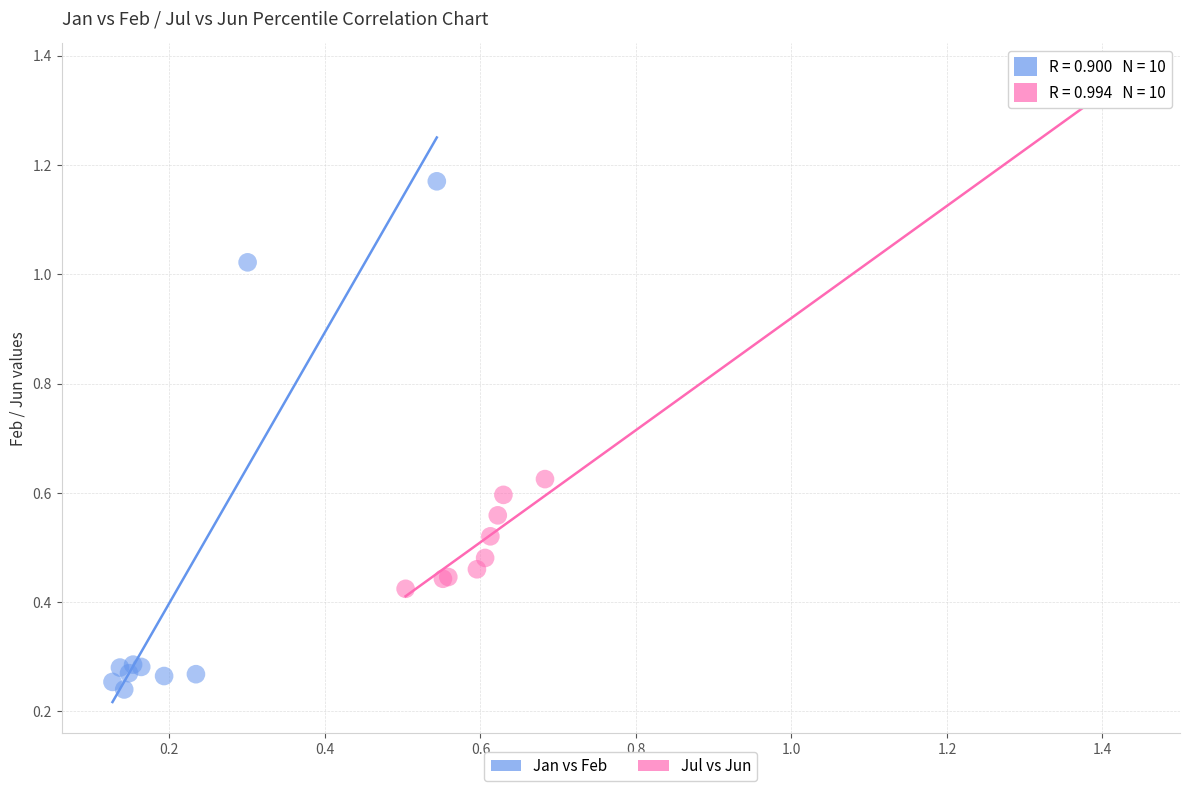

What are all the series names shown in the legend?

Jan vs Feb, Jul vs Jun